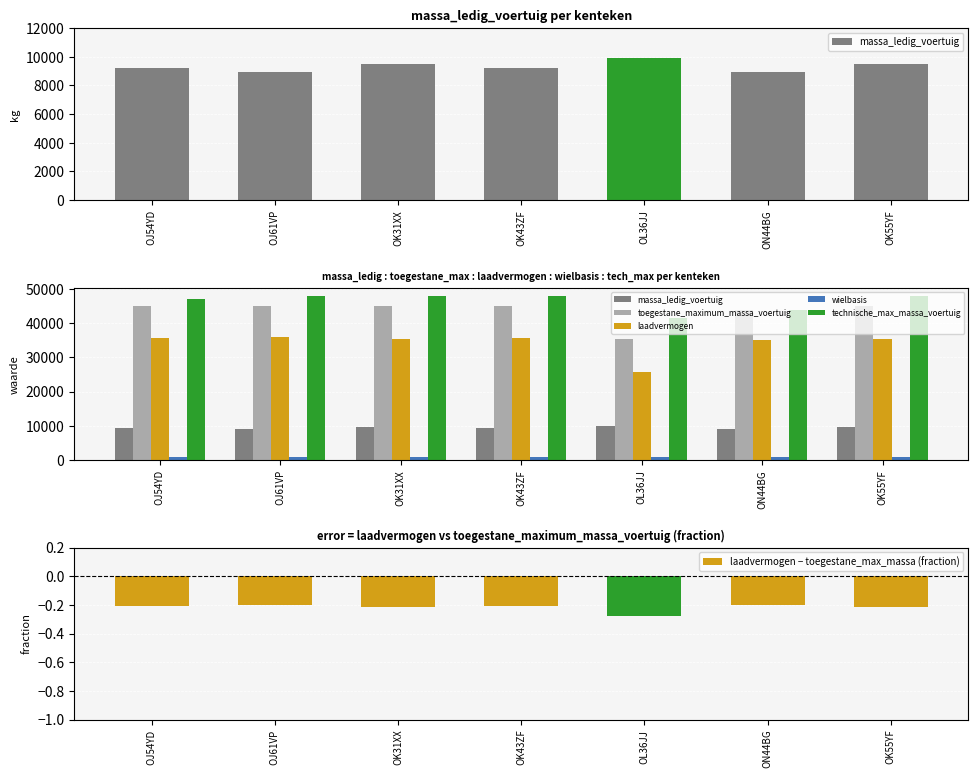

The value of laadvermogen − toegestane_max_massa (fraction) at ON44BG is -0.2. True or false?

True